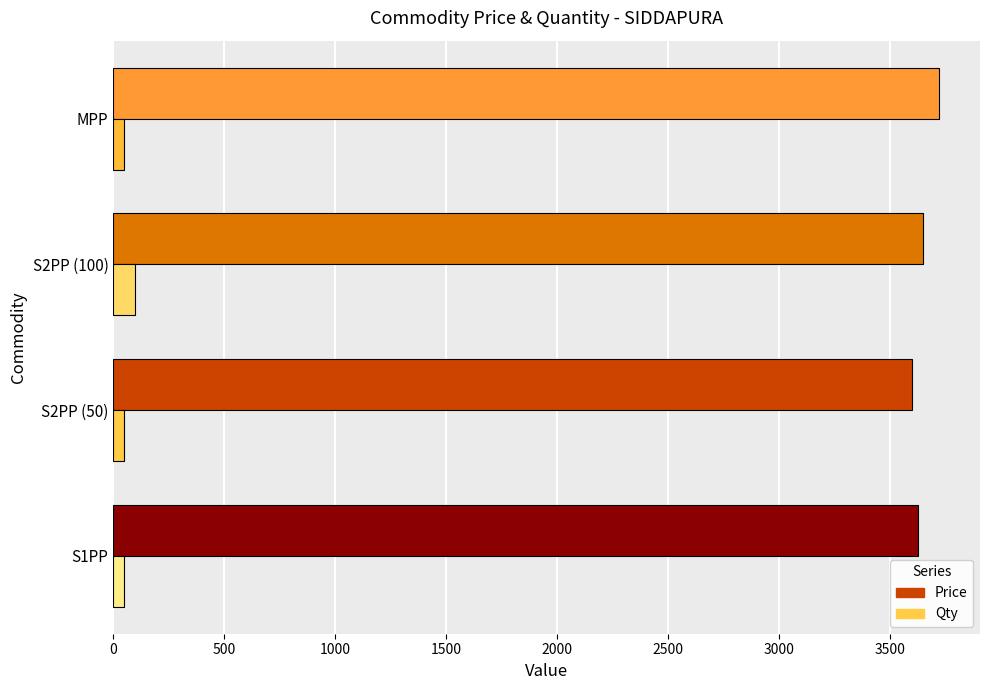

Which series has the largest total across all categories?

Price